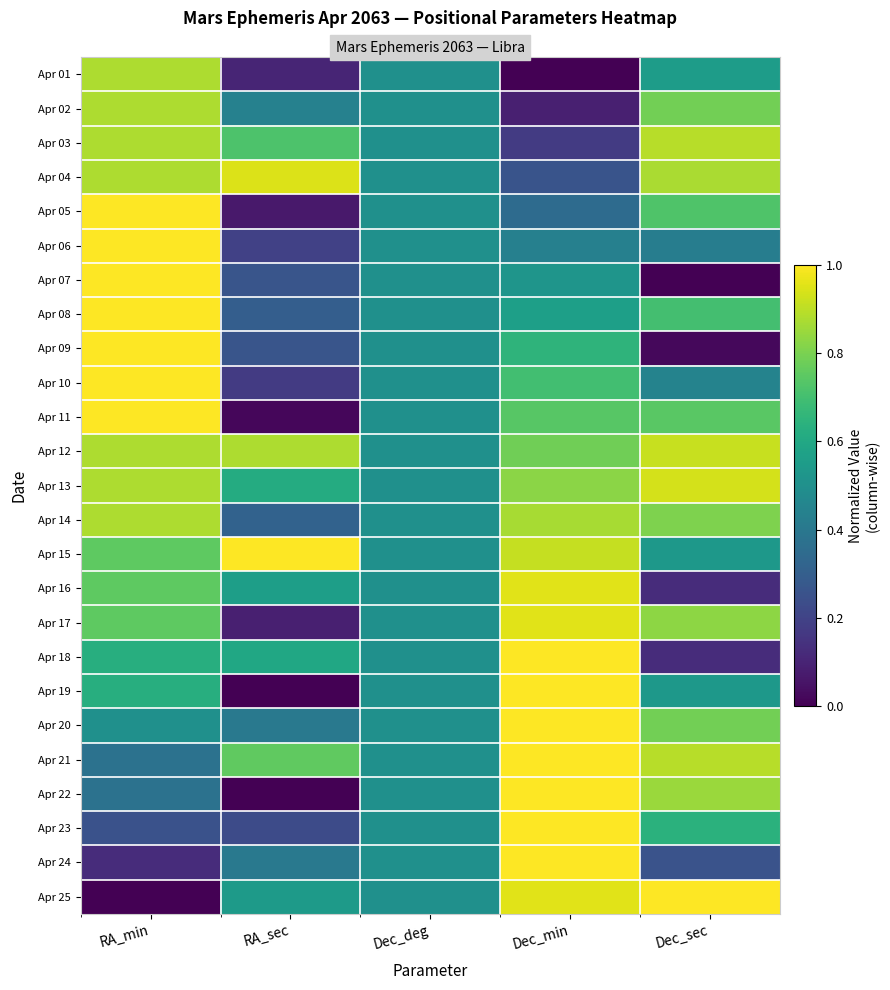

What is the total value across all series at Dec_deg?

12.5